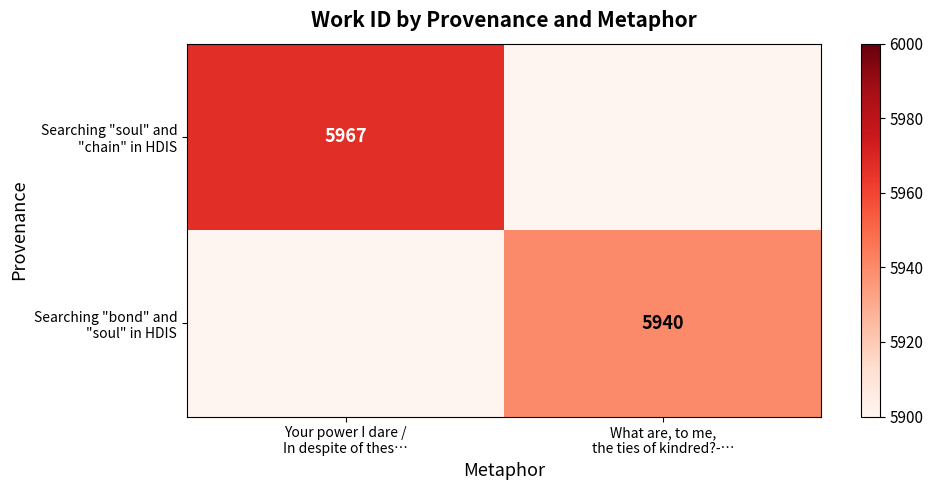

The value of Searching "soul" and "chain" in HDIS at Your power I dare / In despite of thes… is 5967. True or false?

True